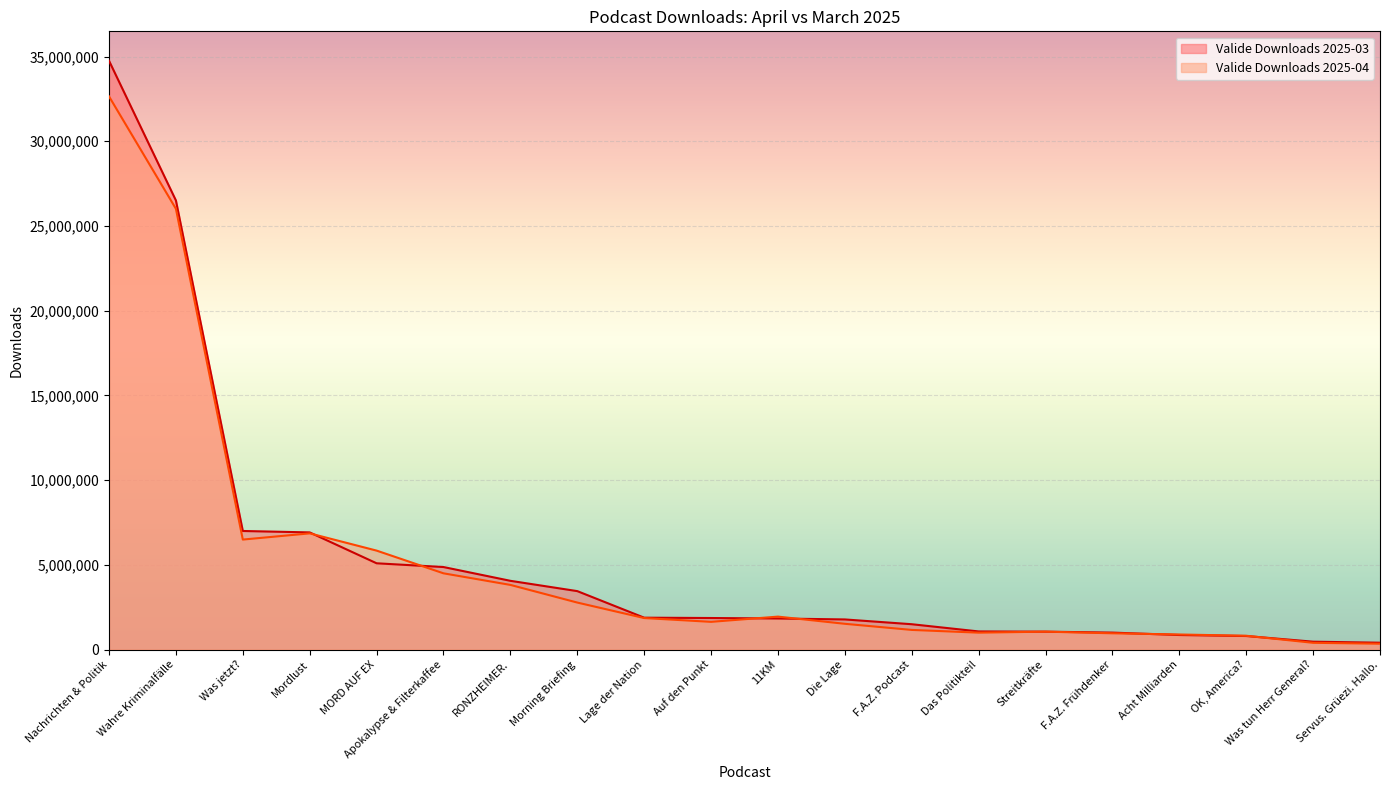

List the series in order of their overall mean, highest first.

Valide Downloads 2025-03, Valide Downloads 2025-04